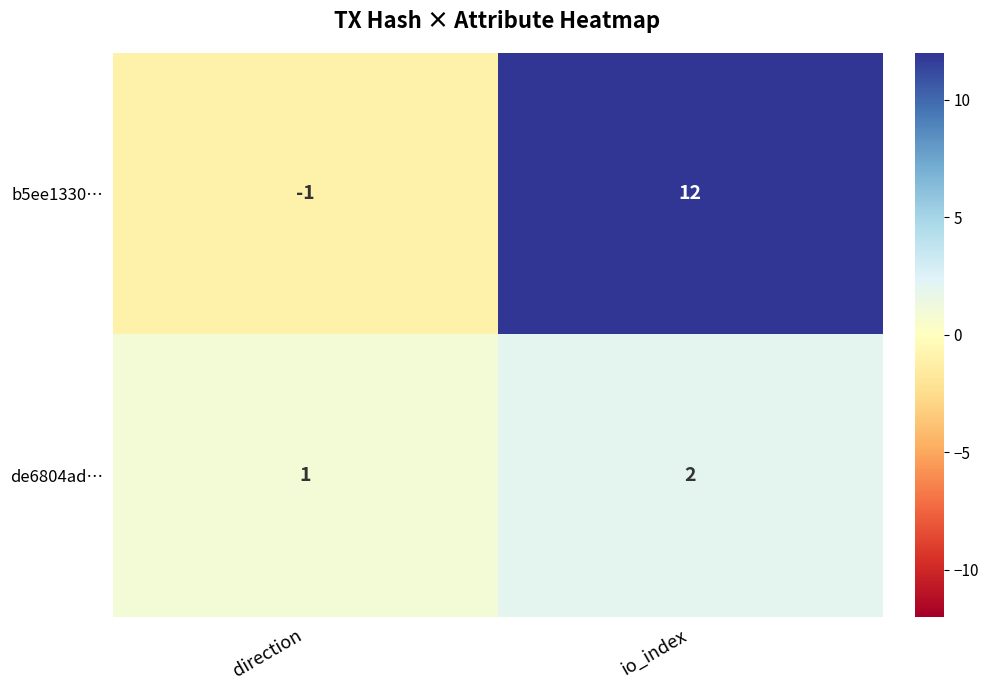

Is it true that b5ee1330… equals 17 at io_index?

False